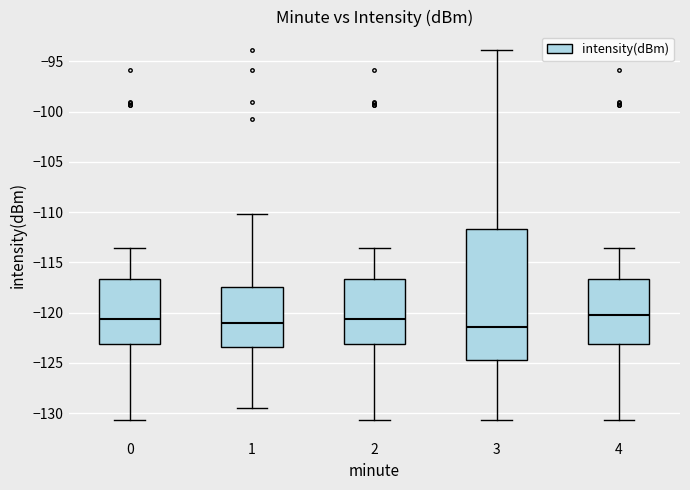

Reading left to right, transcribe this box plot: for each box, give where its median line is, the range the box spans, and where its two whiskers end, as read against the y-axis. The values are not printed on the chart, so give them approximately, as read against the axis.

0: median -120.5, box -123.0 to -116.5, whiskers -130.5 to -113.5
1: median -121.0, box -123.5 to -117.5, whiskers -129.5 to -110.0
2: median -120.5, box -123.0 to -116.5, whiskers -130.5 to -113.5
3: median -121.5, box -124.5 to -111.5, whiskers -130.5 to -94.0
4: median -120.0, box -123.0 to -116.5, whiskers -130.5 to -113.5